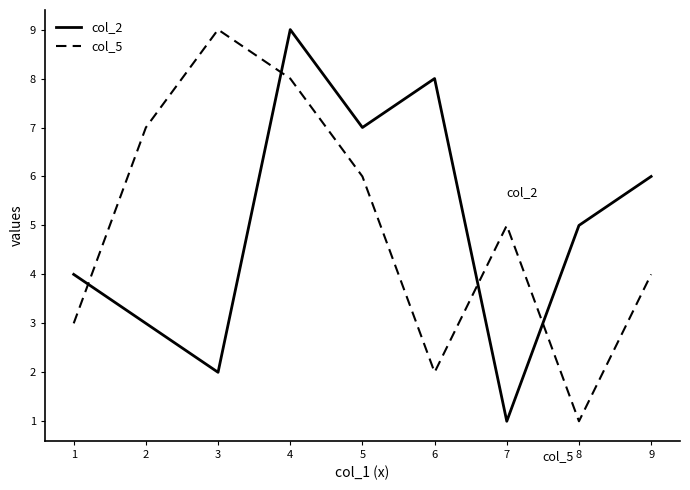

Between which two adjacent categories do col_2 and col_5 first intersect?

1 and 2